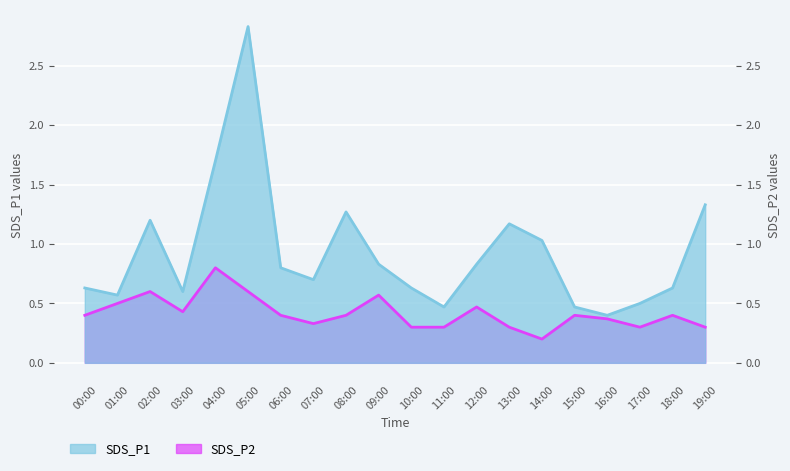

What are all the series names shown in the legend?

SDS_P1, SDS_P2